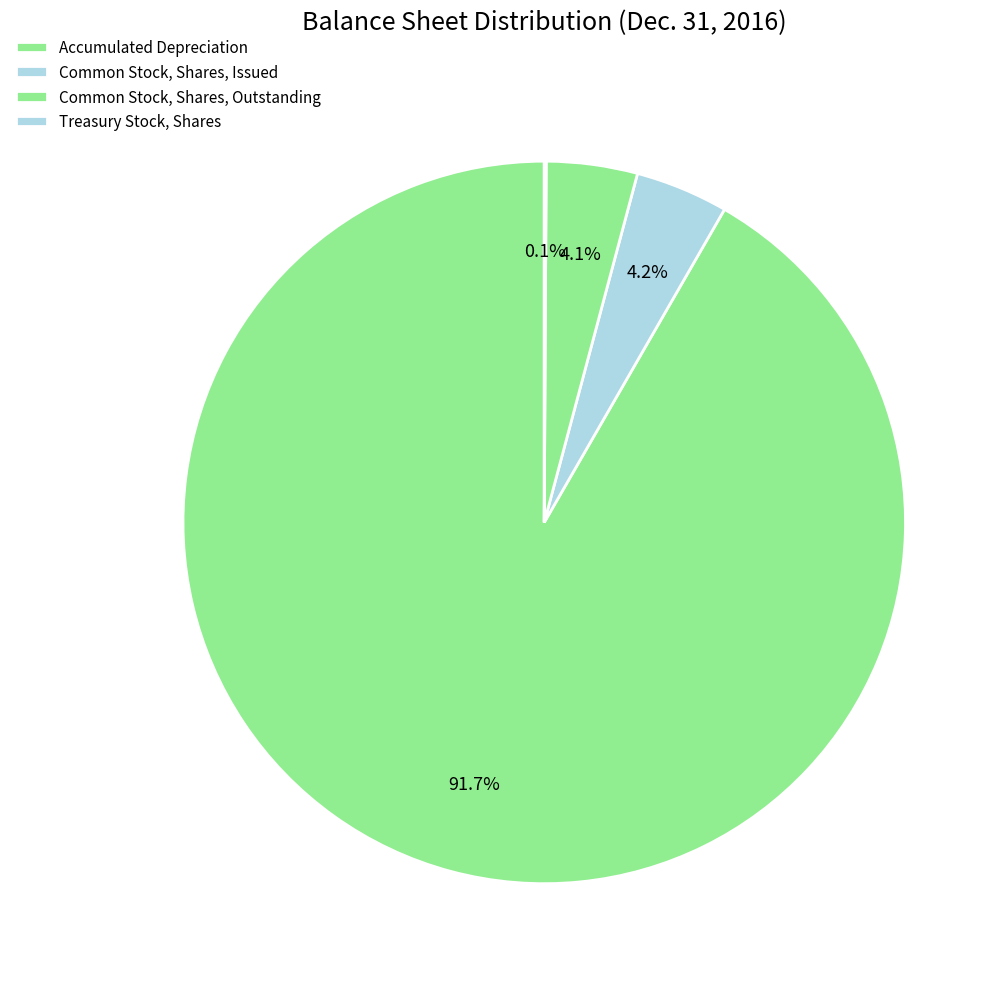

The Accumulated Depreciation slice represents 92% of the pie. True or false?

True